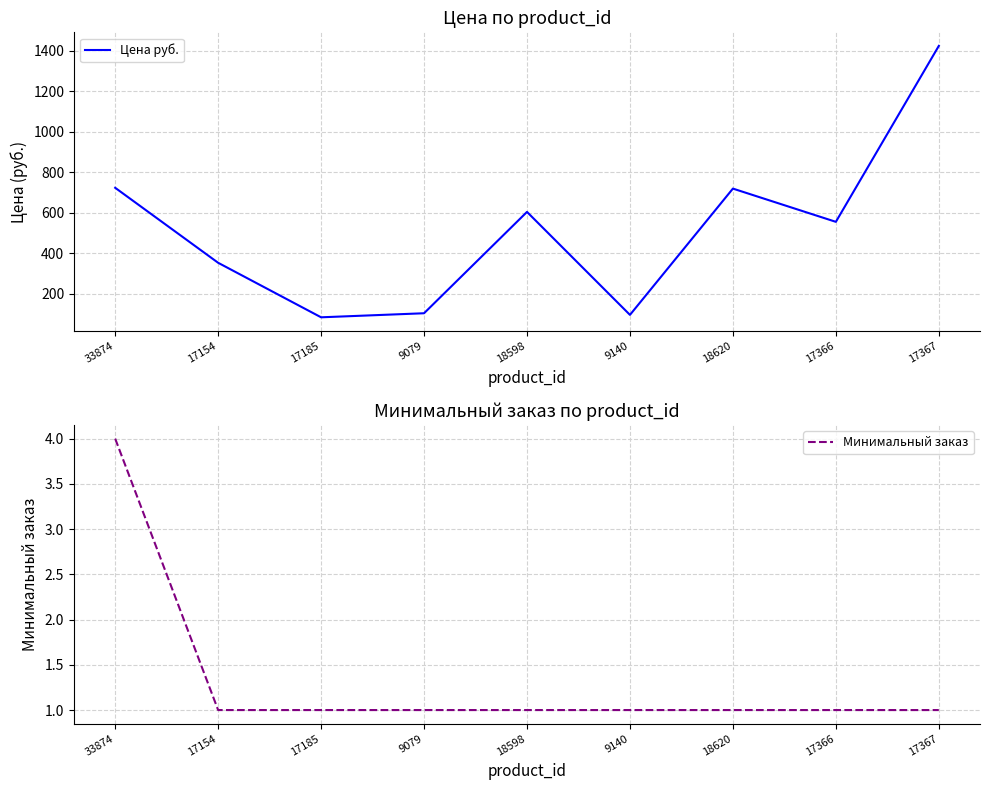

Where is Цена руб. nearest to the value 753?

33874